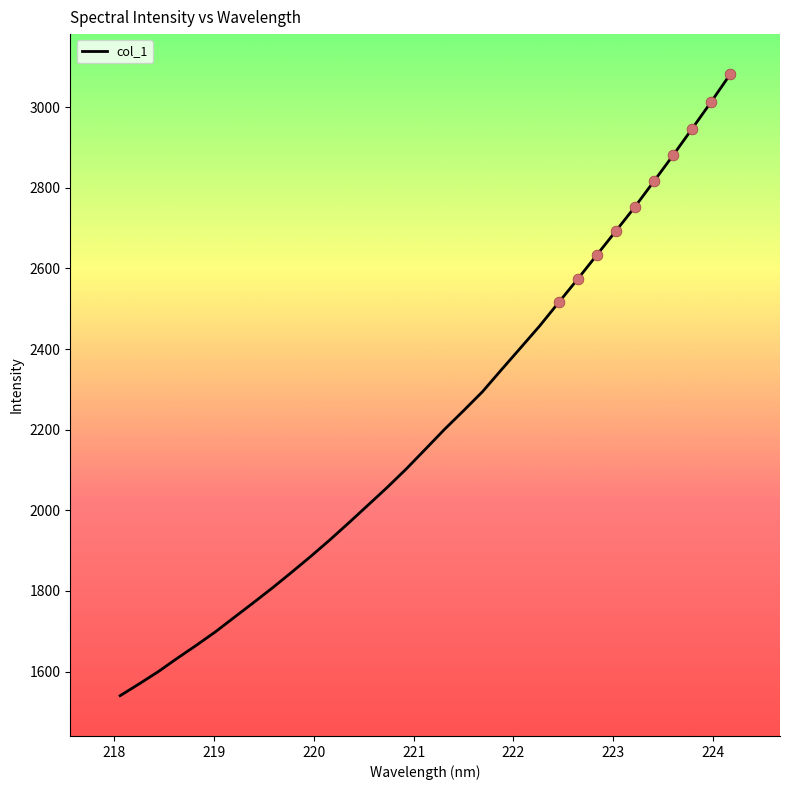

What is the difference between the maximum and minimum values?

1541.3